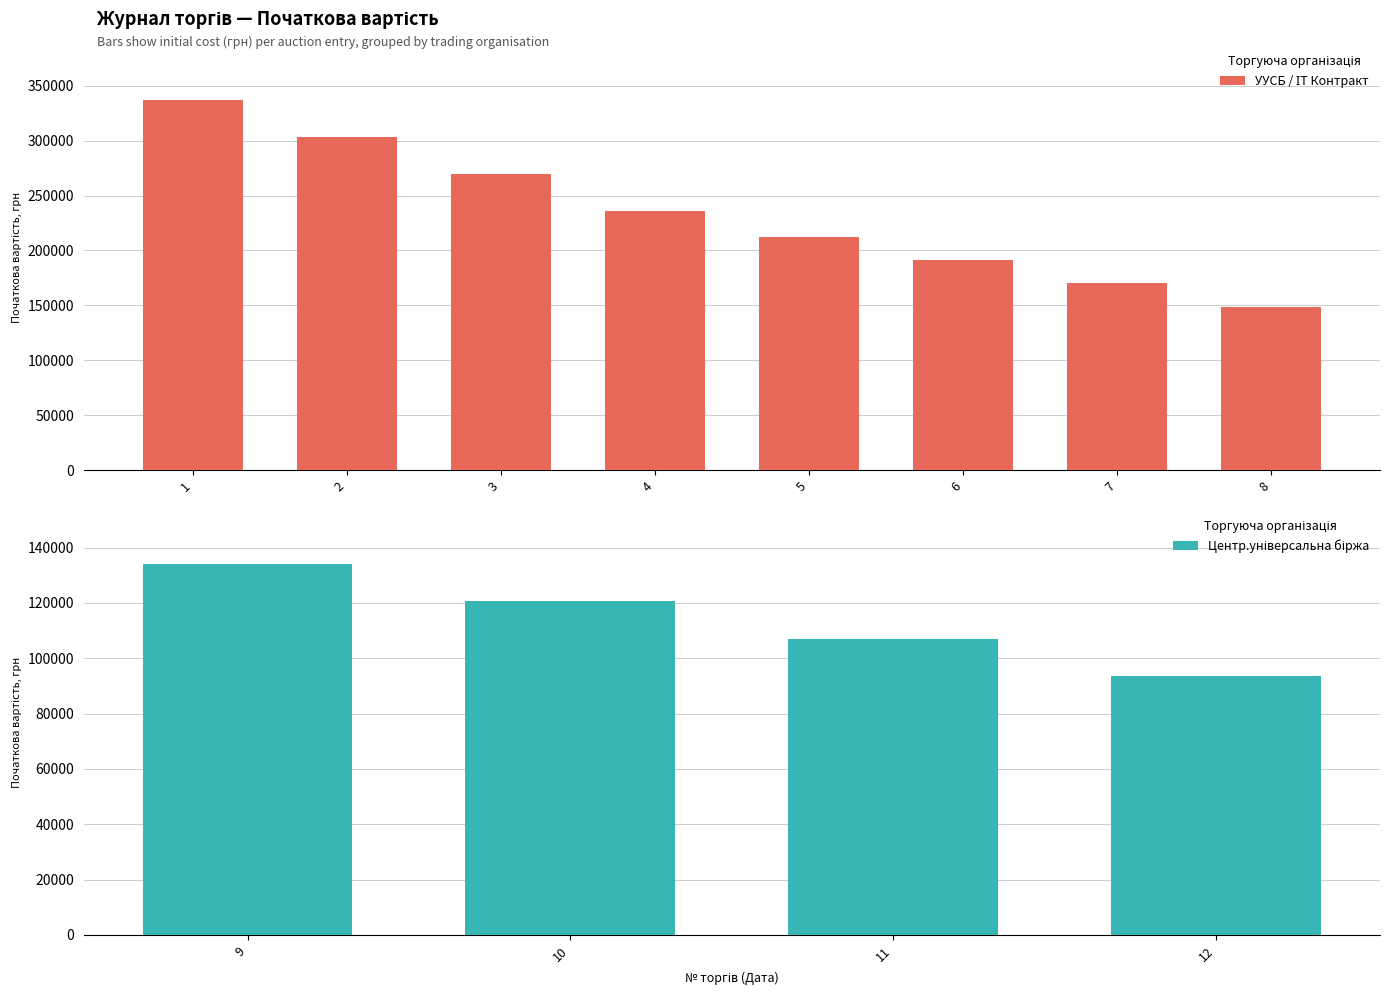

What is the difference between the УУСБ values at 2 and 3?

33740.4